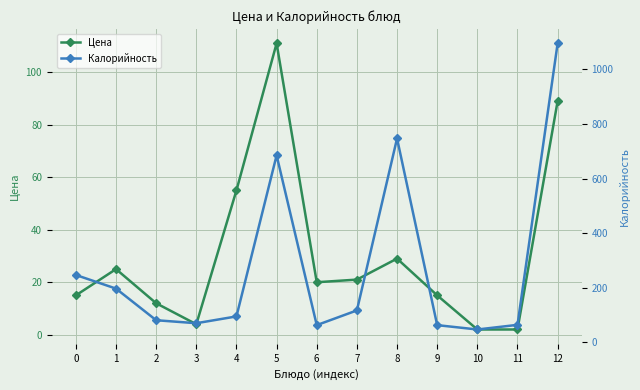

How many categories are shown in the chart?

13